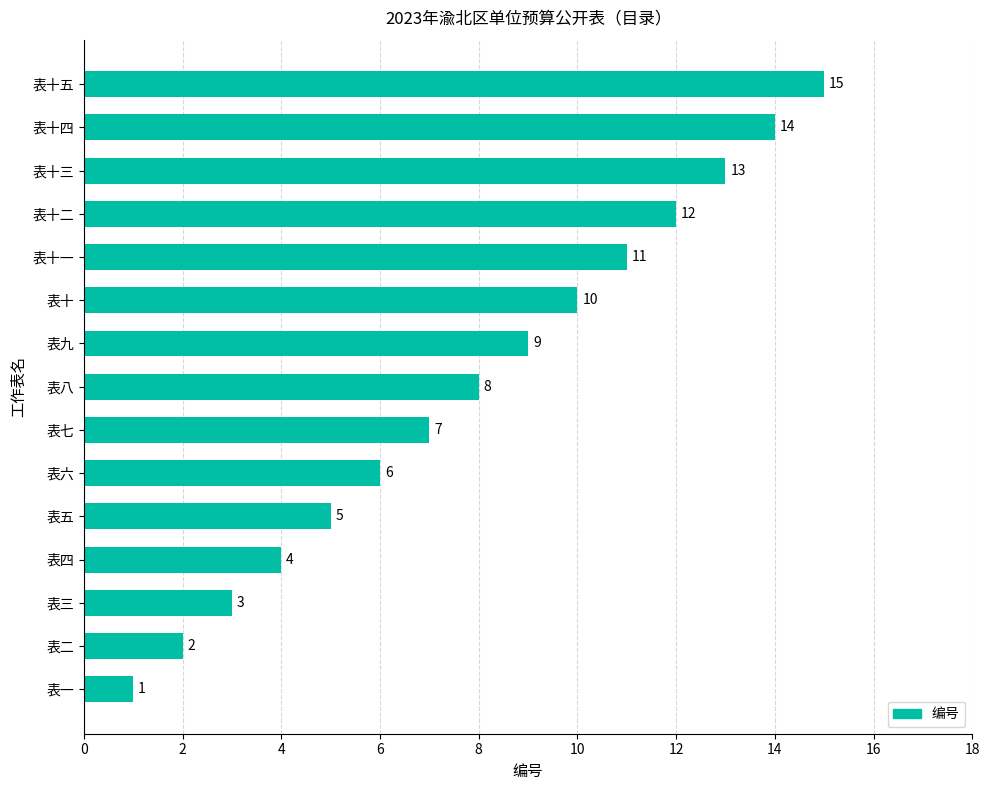

Read the value at 表五.

5